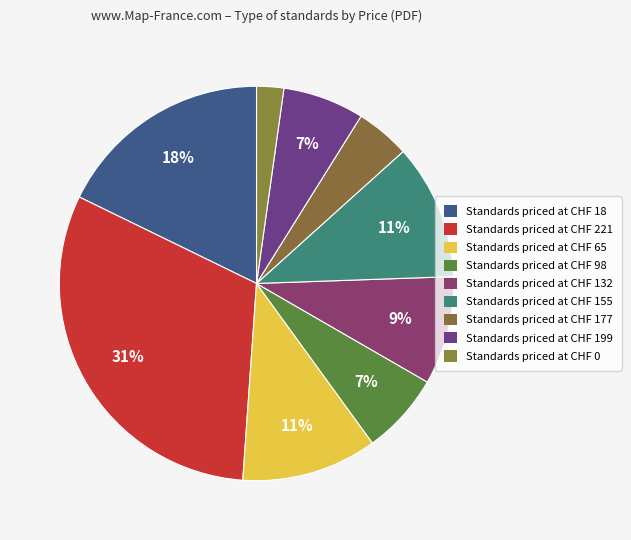

How many slices are in this pie chart?

9